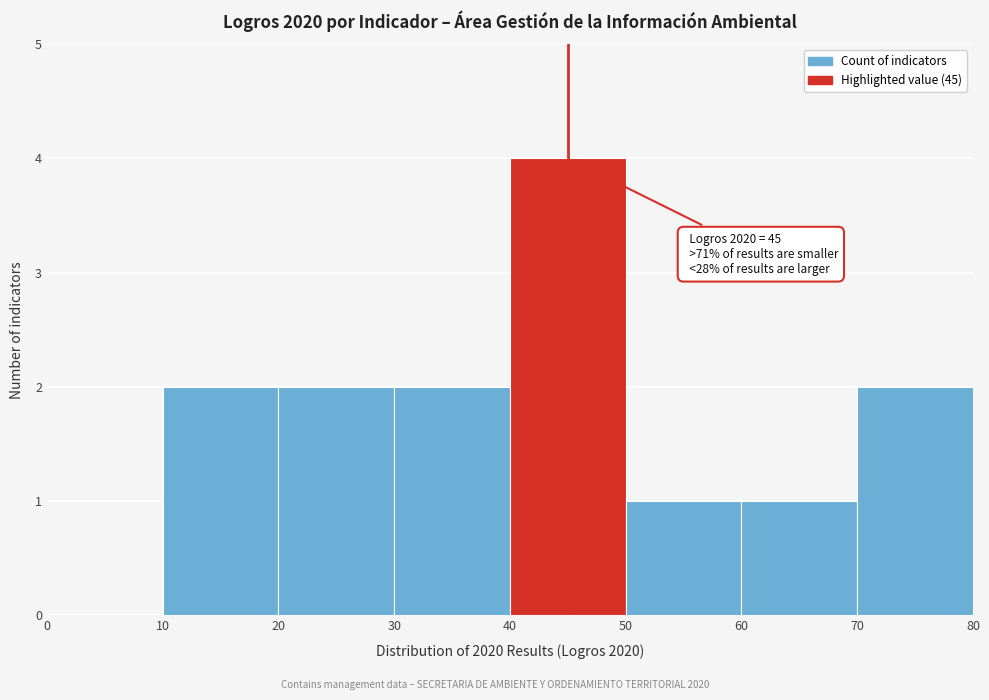

Over which range of the x-axis is the bar tallest?

40 to 50